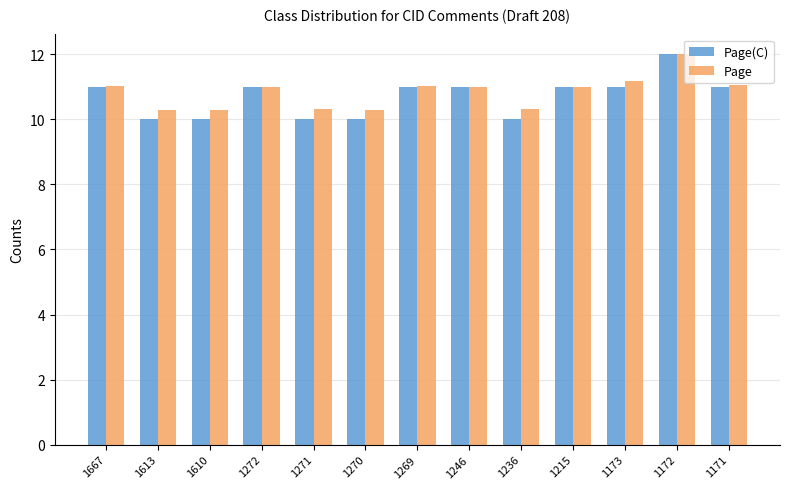

The value of Page at 1667 is 17.1. True or false?

False